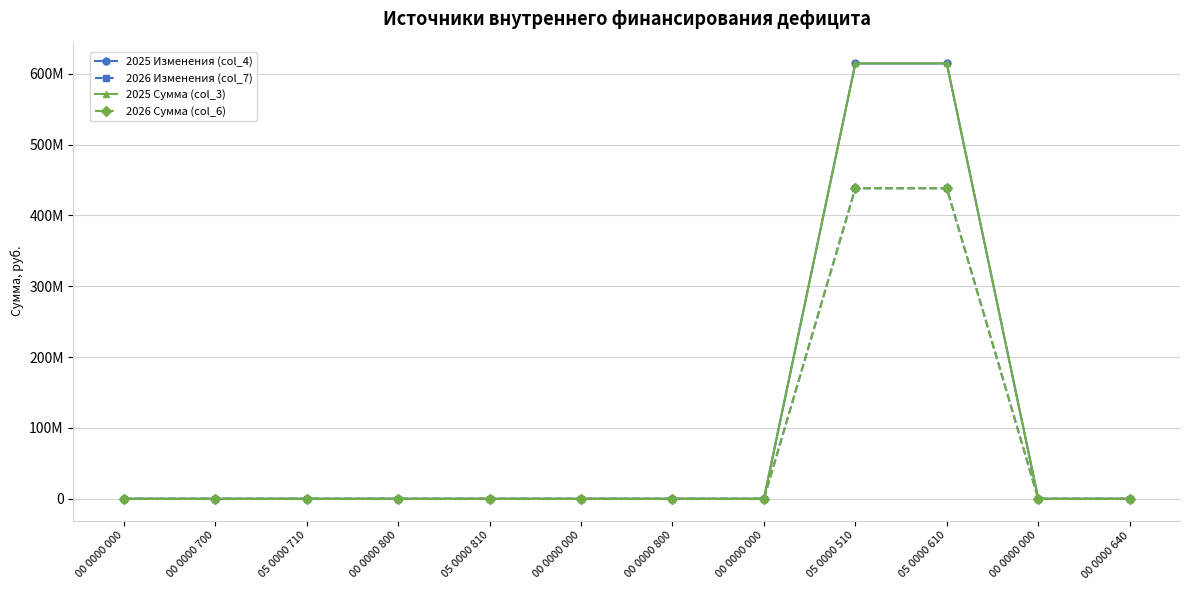

True or false: 2026 Изменения (col_7) has more than 0 interior local peaks.

False